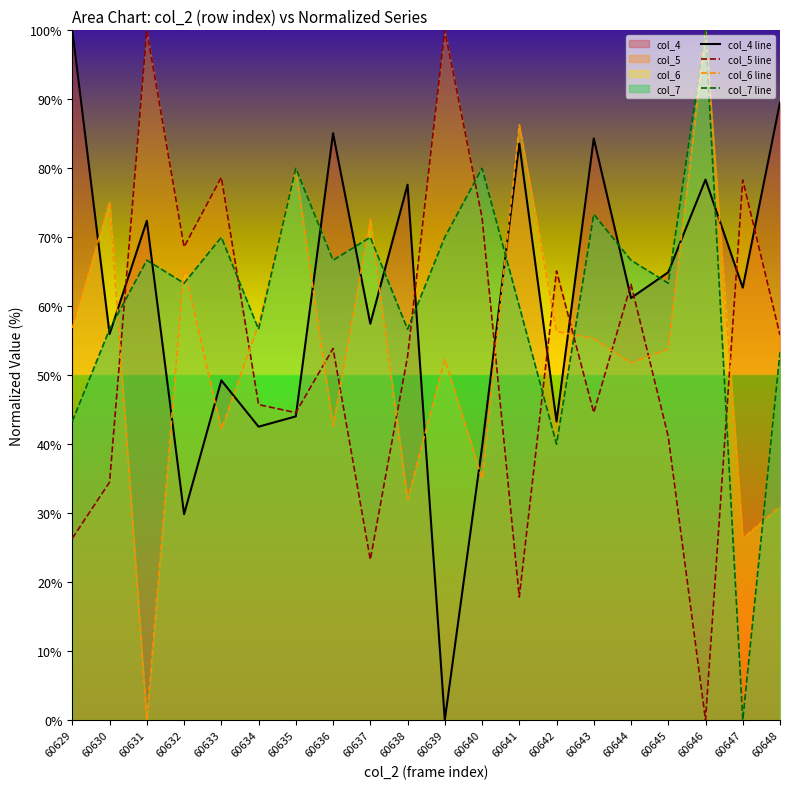

Which category has the highest value across all series?

60629